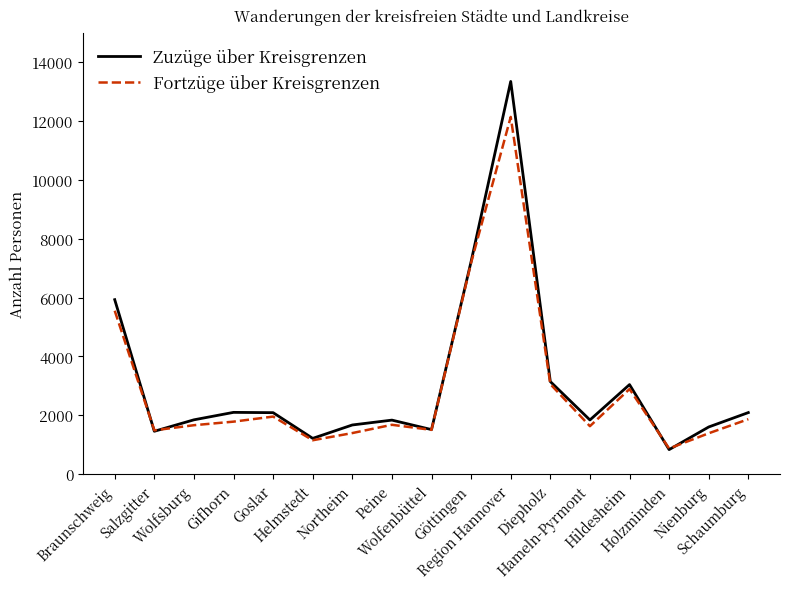

At which category does Fortzüge über Kreisgrenzen reach its first local peak?

Goslar